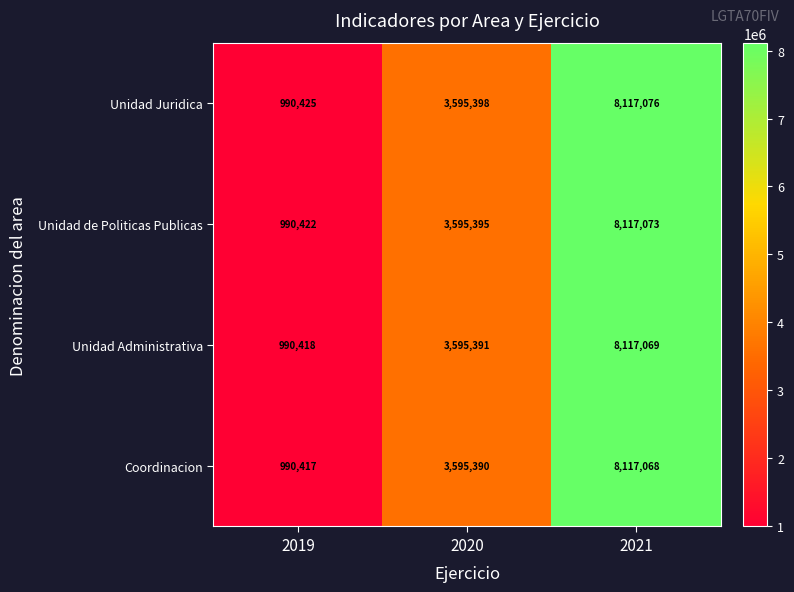

What is the difference between the second highest and minimum values in the Unidad Juridica series?

2604973